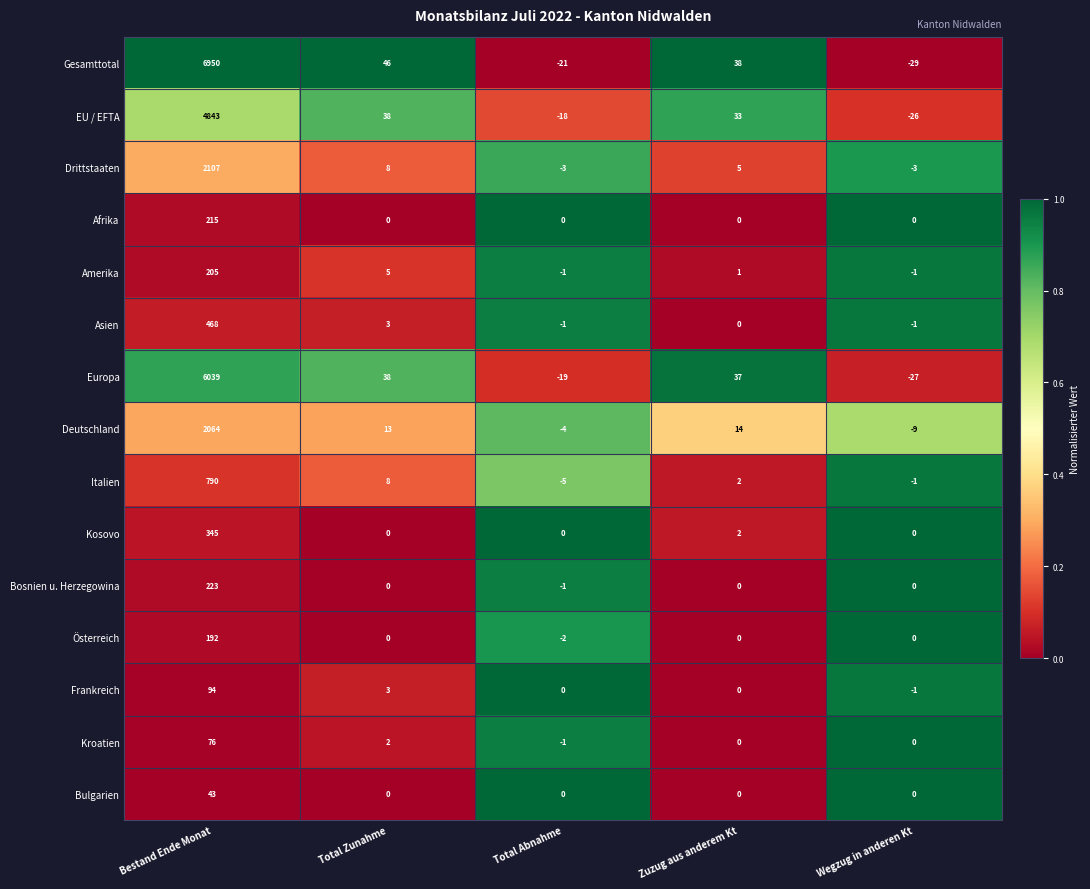

Which series has the largest range (max minus min)?

Gesamttotal